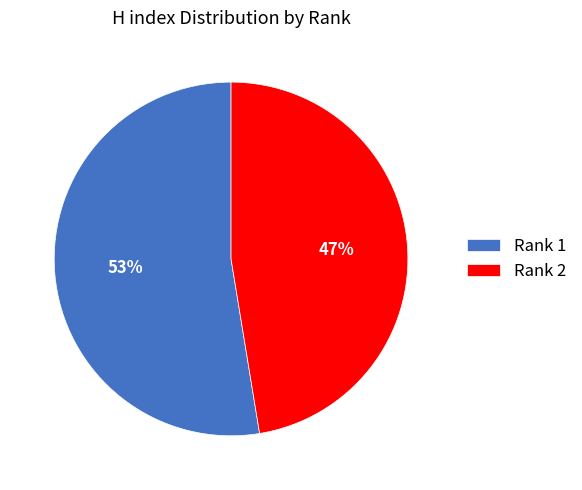

Combined, do Rank 1 and Rank 2 account for over 50%?

Yes